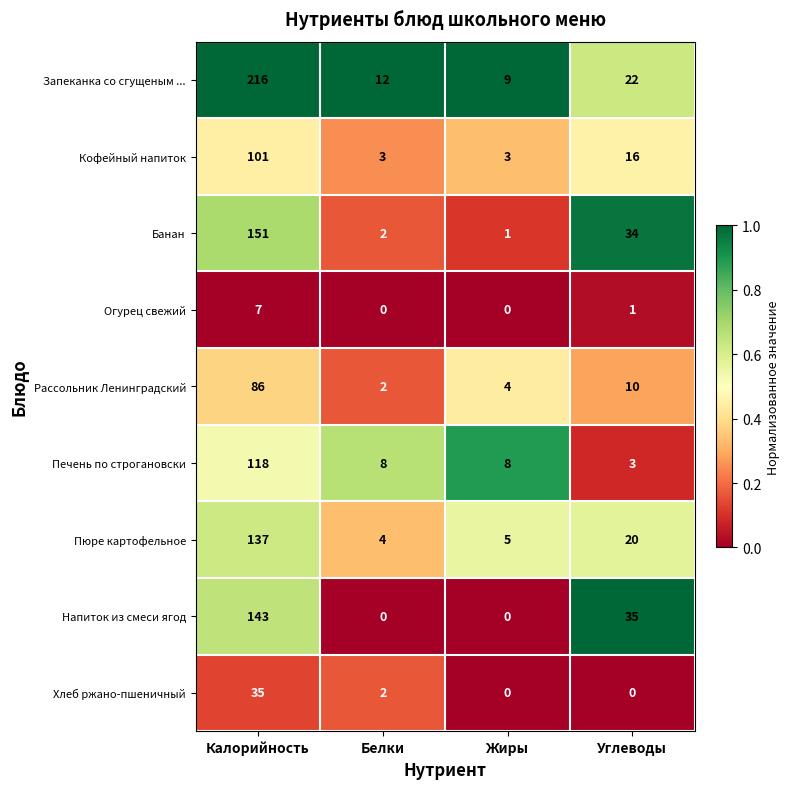

How many data points does each series have?

4